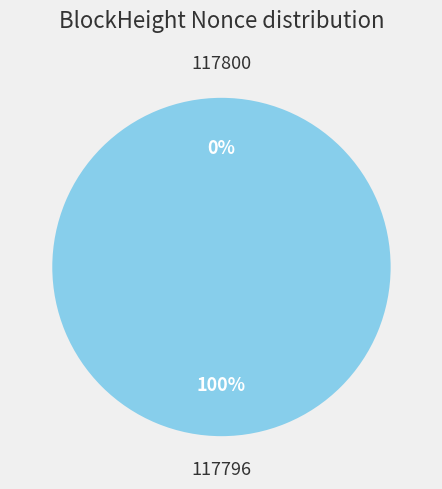

Does any single category account for the majority?

Yes